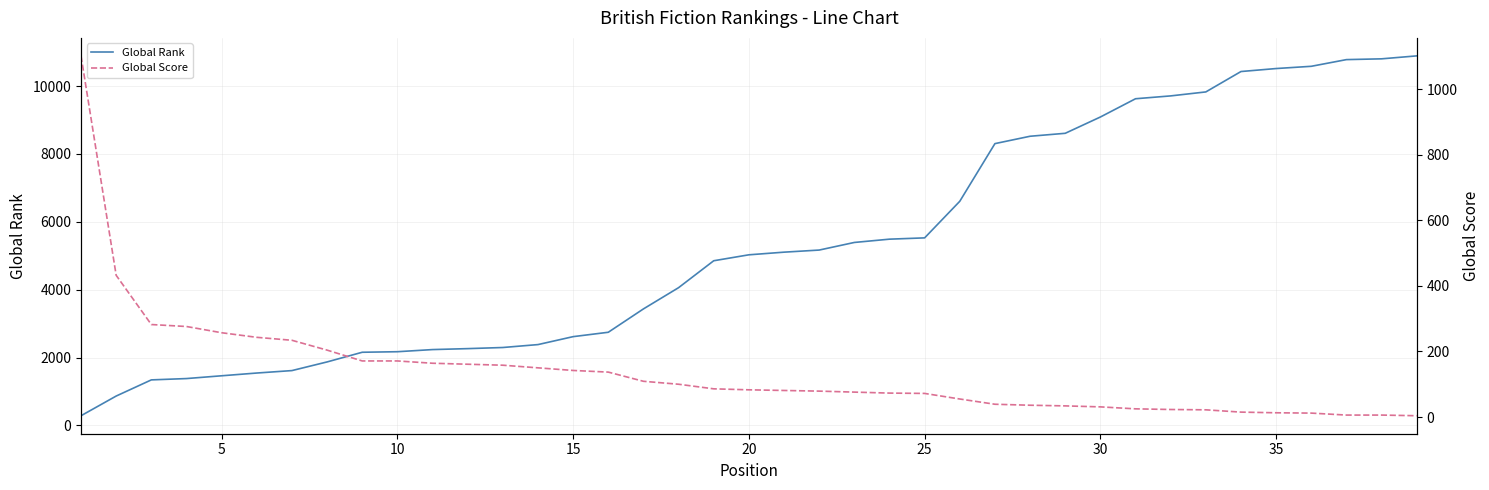

What is the difference between the maximum and minimum values in the Global Score series?

1097